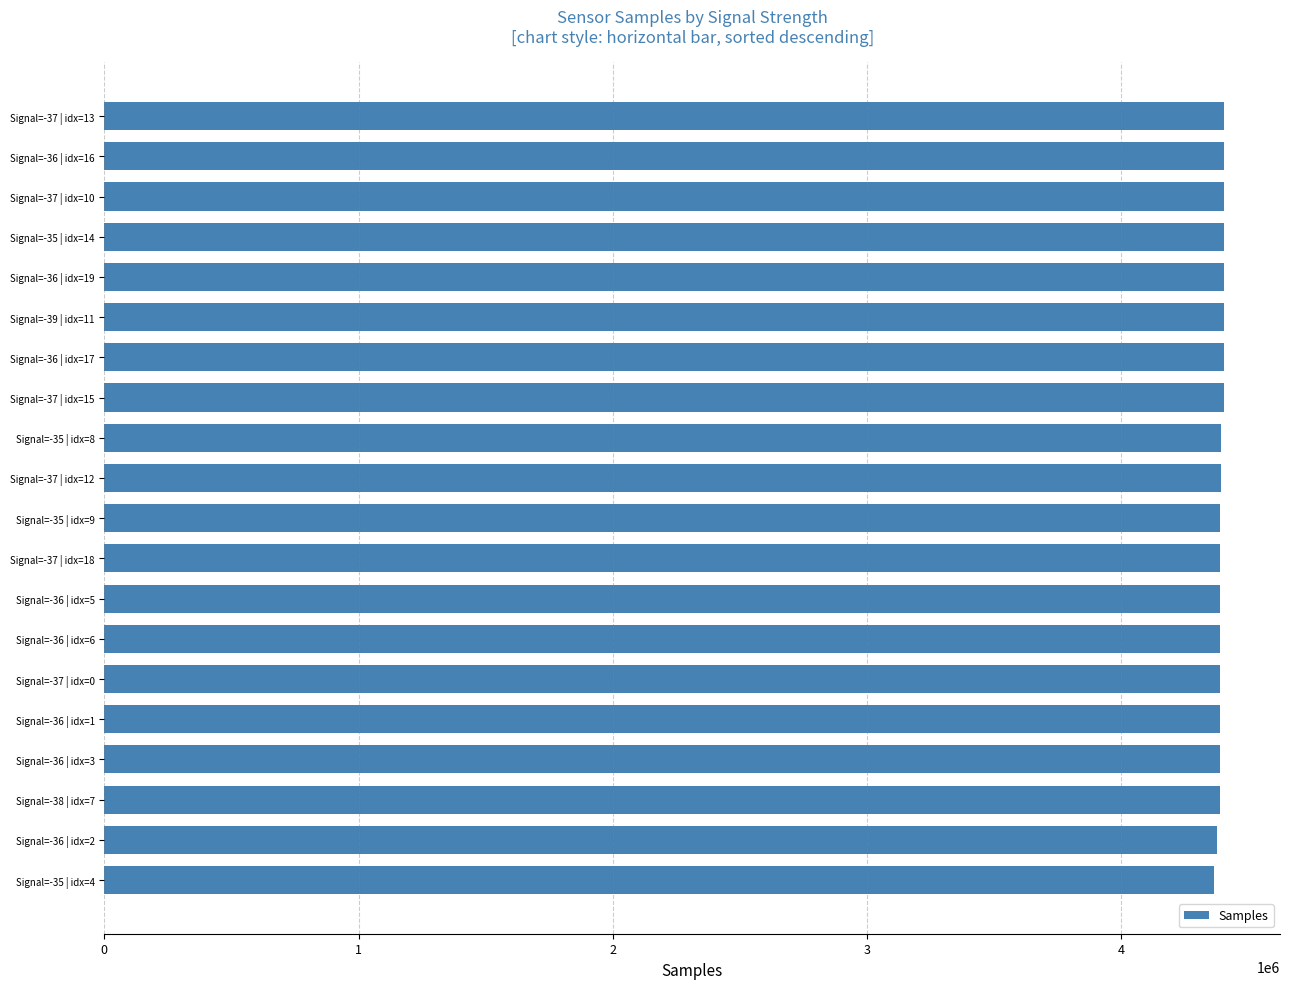

The value at Signal=-37 | idx=0 is 4390285. True or false?

True